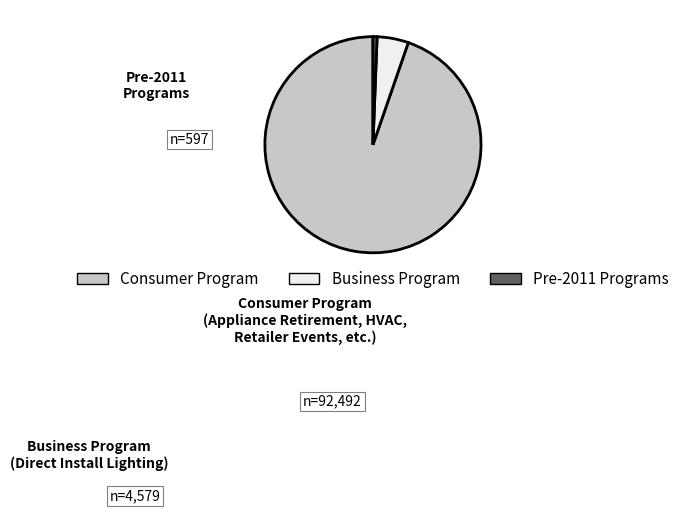

Do Pre-2011 Programs and Business Program together represent more than half of the pie?

No